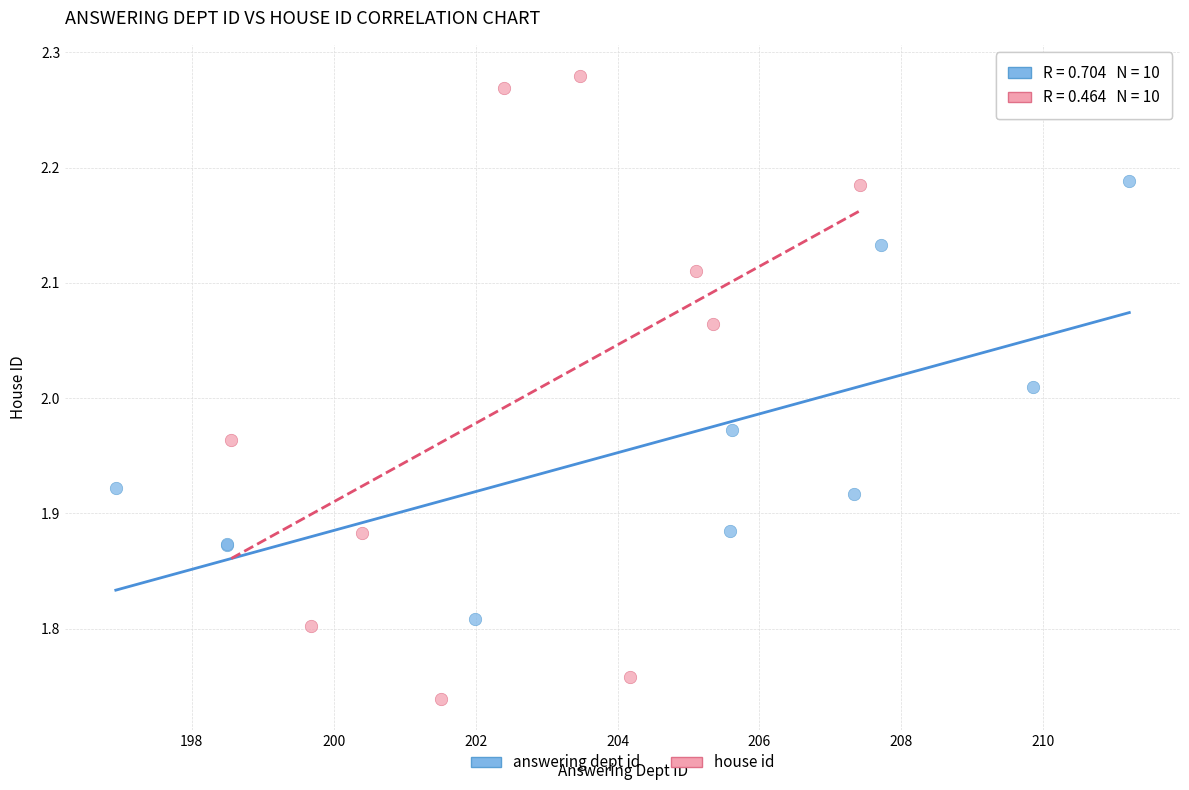

What are all the series names shown in the legend?

answering dept id, house id